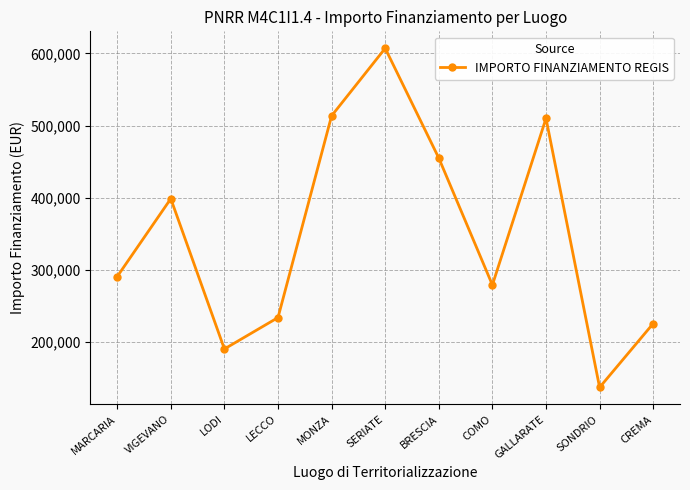

What is the difference between the maximum and second lowest values?

416816.1